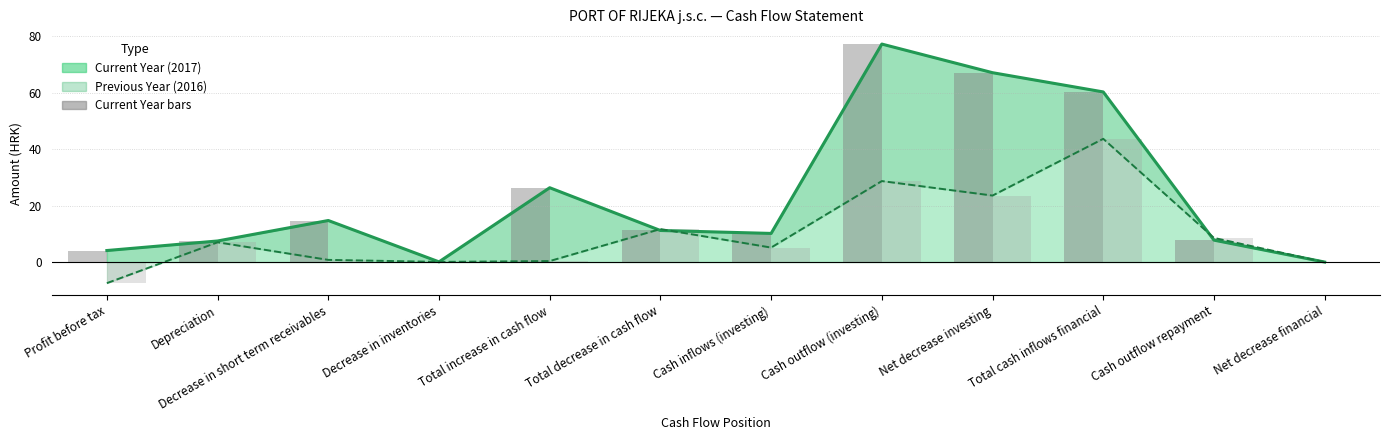

The value of Previous Year bars at Cash outflow (investing) is 38.0. True or false?

False